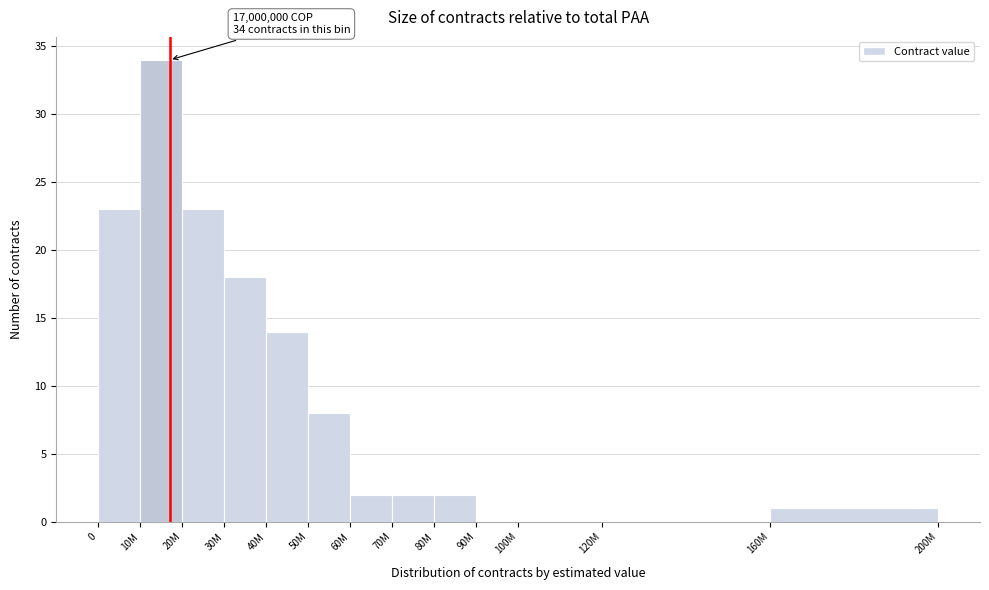

Reading right to left, list all the values displayed in this chart.

160M=1	120M=0	100M=0	90M=0	80M=2	70M=2	60M=2	50M=8	40M=14	30M=18	20M=23	10M=34	0=23